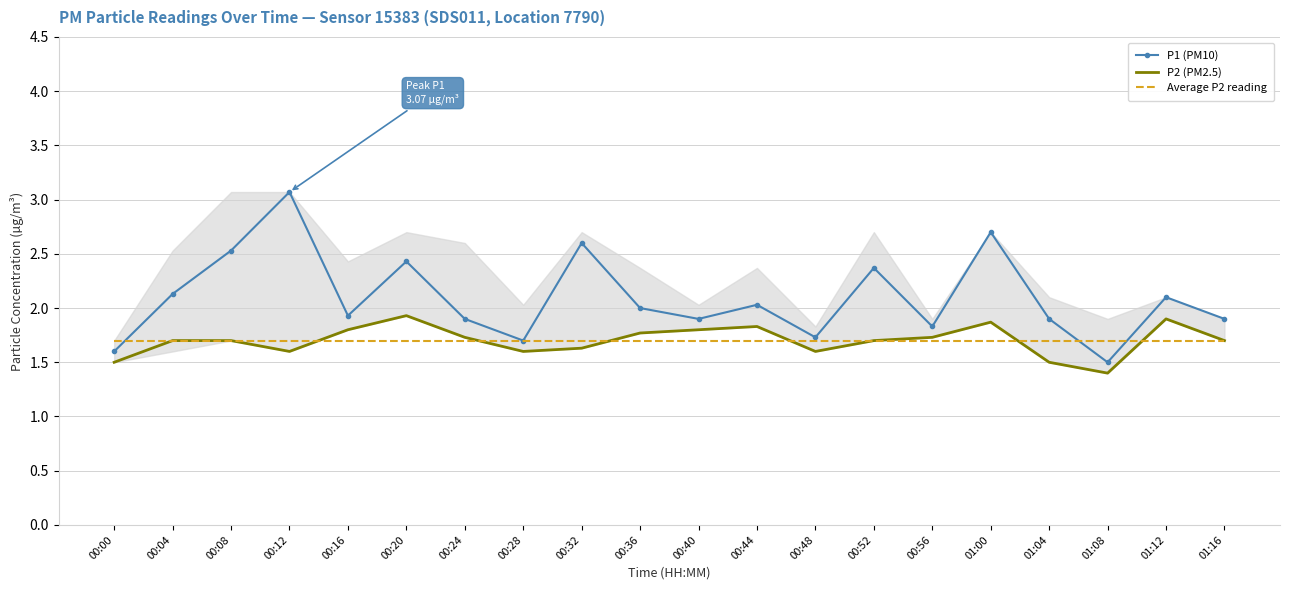

Between 00:00 and 00:36, which is larger?

00:36